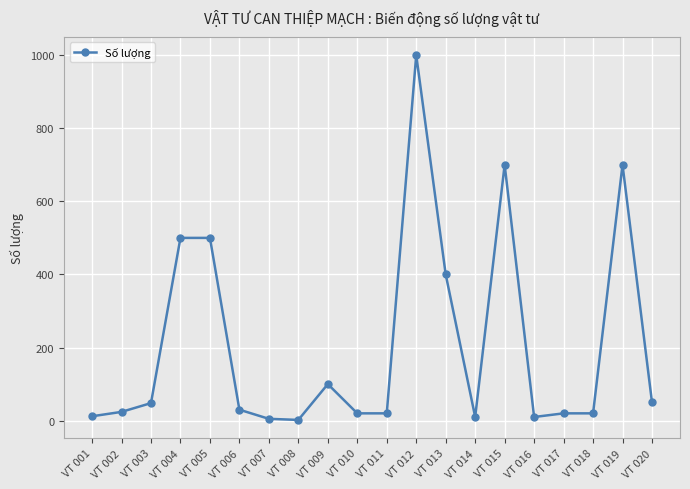

Read the value at VT 012, to the nearest 100.

1000